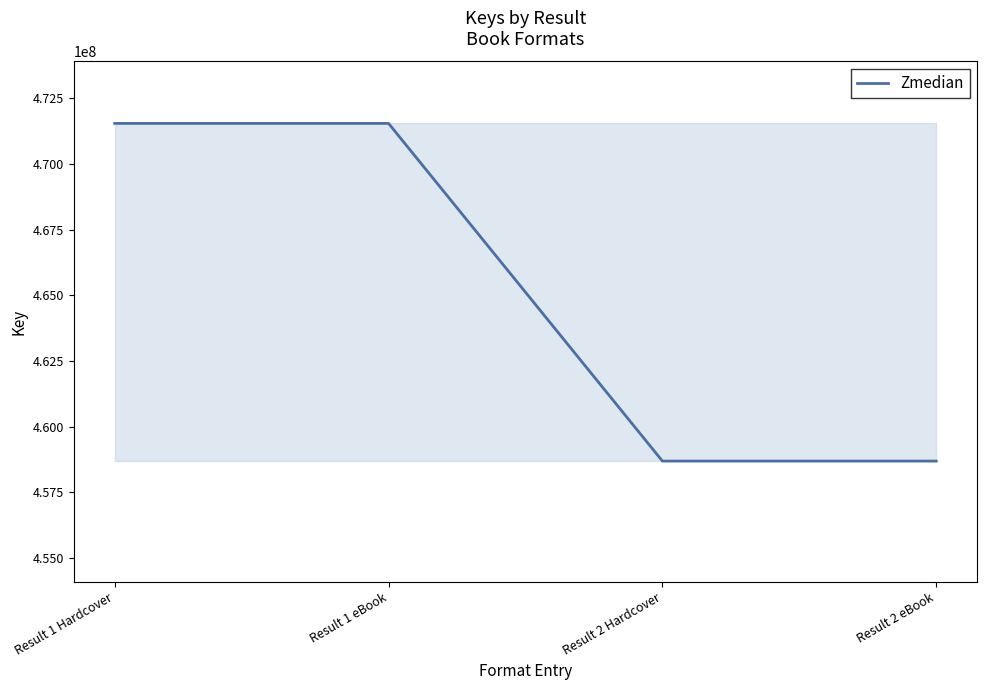

What is the change in value from Result 1 Hardcover to Result 2 eBook?

-12850811